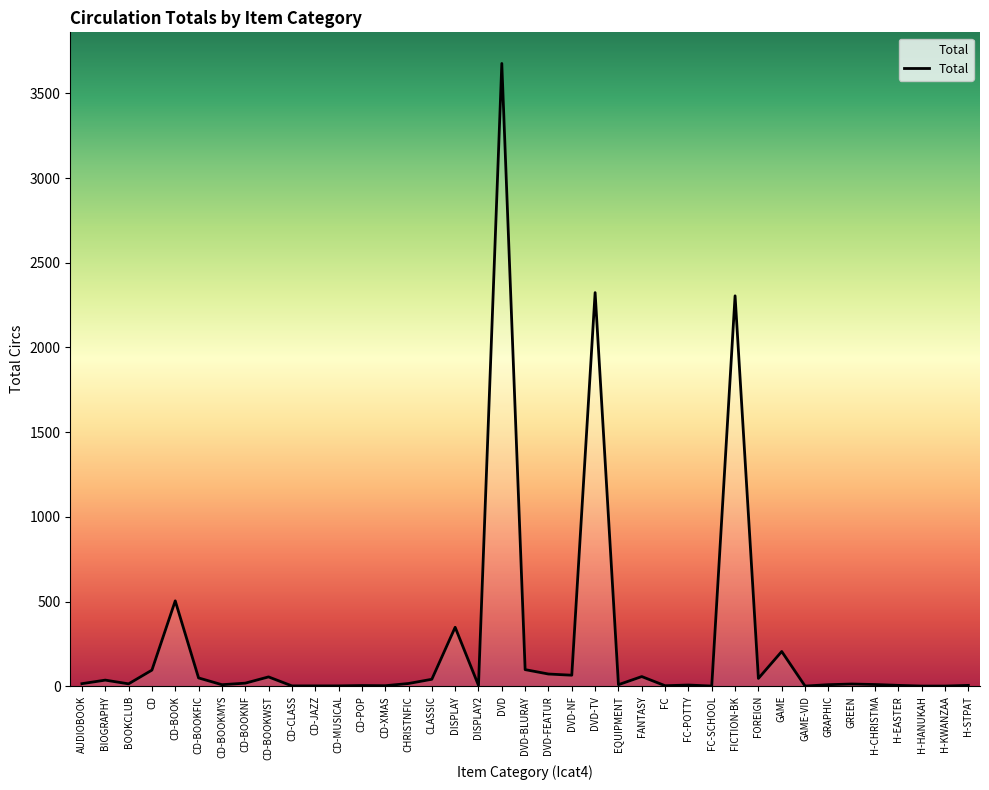

What is the maximum value shown in the chart?

3677